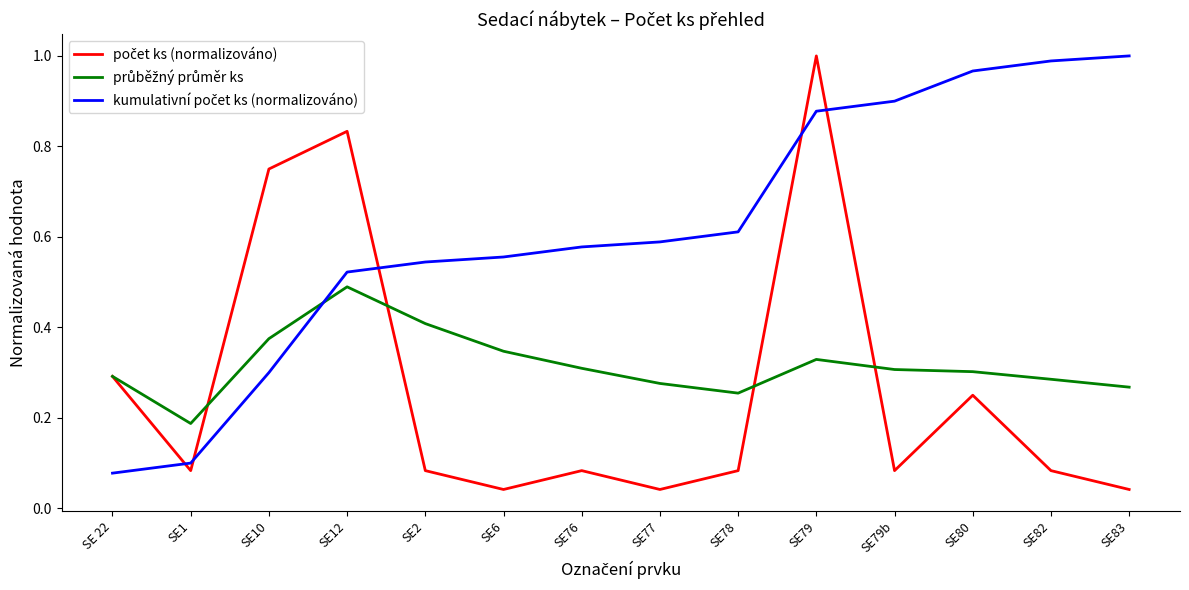

At which category is the sum across all series the highest?

SE79